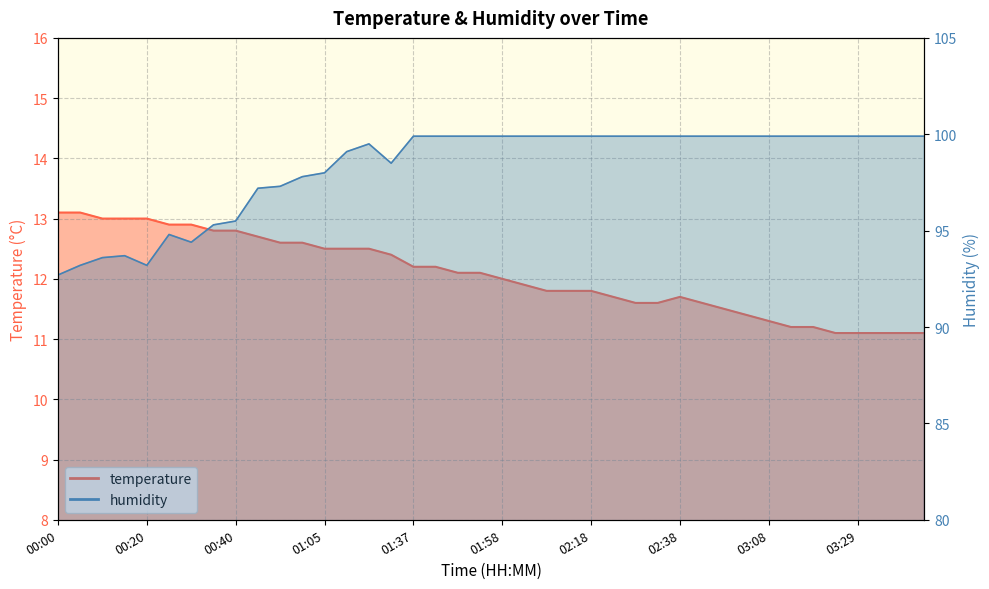

At which label does humidity reach its peak?

01:37